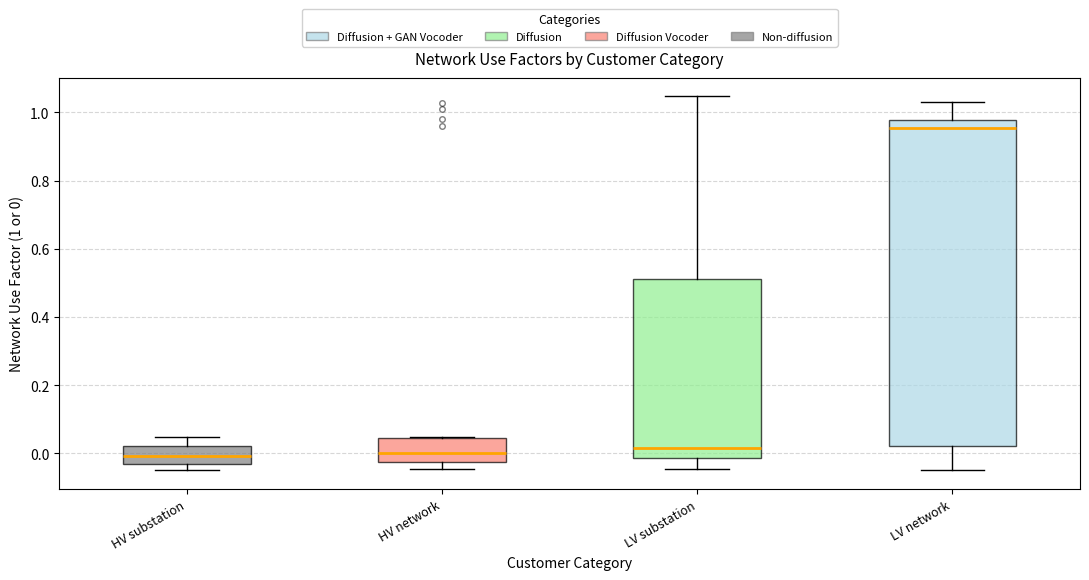

Reading left to right, transcribe this box plot: for each box, give where its median line is, the range the box spans, and where its two whiskers end, as read against the y-axis. The values are not printed on the chart, so give them approximately, as read against the axis.

HV substation: median 0.00, box -0.04 to 0.02, whiskers -0.04 (just below the box's lower edge) to 0.04
HV network: median 0.00, box -0.02 to 0.04, whiskers -0.04 to 0.04
LV substation: median 0.02, box -0.02 to 0.52, whiskers -0.04 to 1.04
LV network: median 0.96, box 0.02 to 0.98, whiskers -0.04 to 1.04